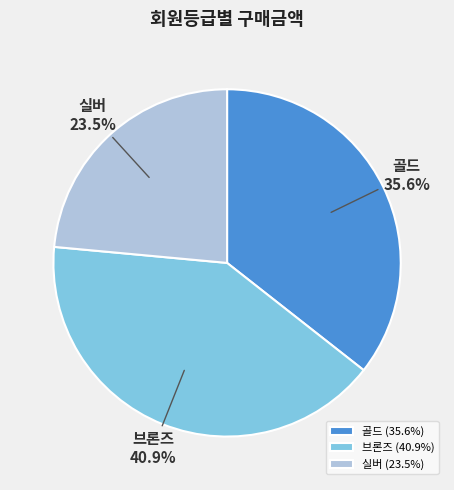

To the nearest percent, what is the average slice percentage?

33%